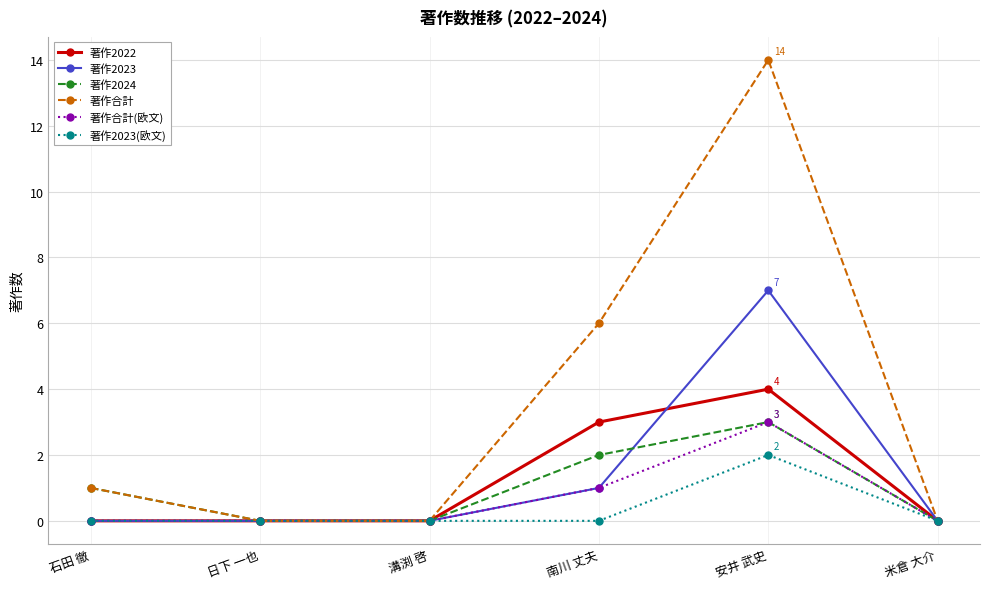

Which series has the largest total across all categories?

著作合計